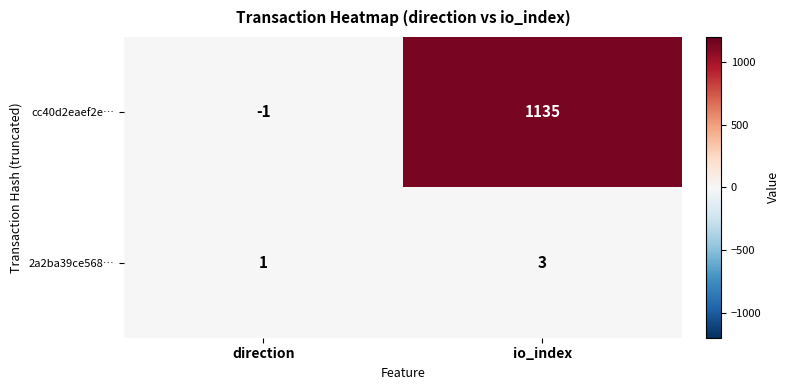

Which series has the widest spread of values?

cc40d2eaef2e…